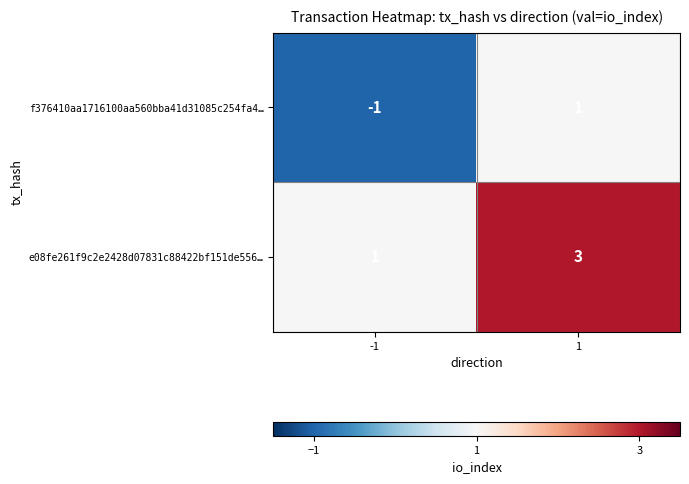

Count the number of categories in the chart.

2